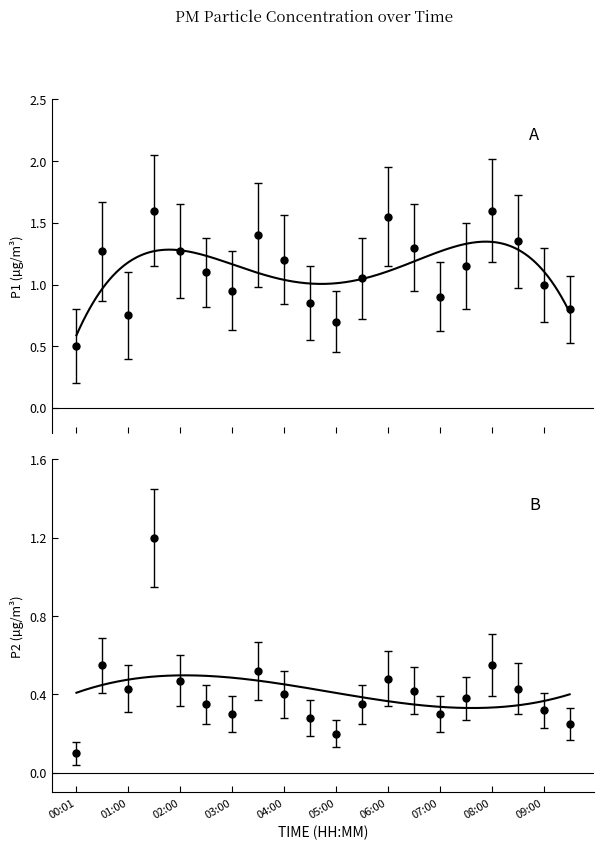

What is the value of the P1 point at the 9th from the left?

1.2